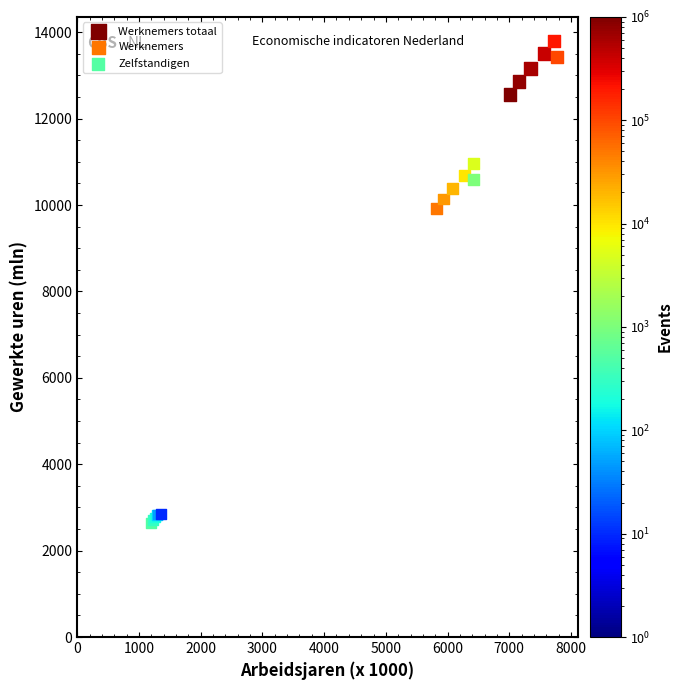

Which series contains the highest Y value?

Werknemers totaal